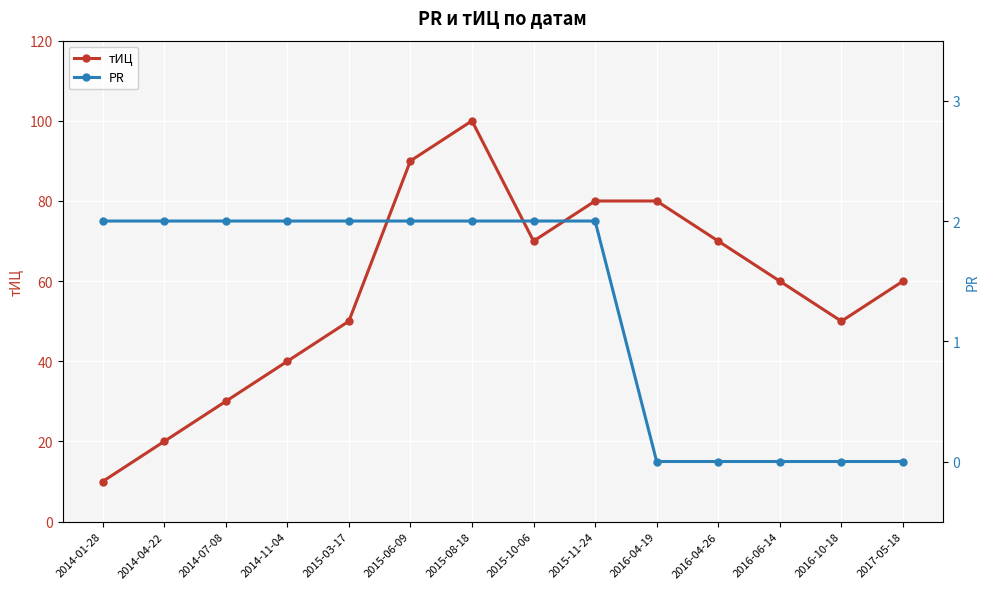

Reading right to left, transcribe all the data shown in this chart.

тИЦ: 60	50	60	70	80	80	70	100	90	50	40	30	20	10
PR: 0	0	0	0	0	2	2	2	2	2	2	2	2	2